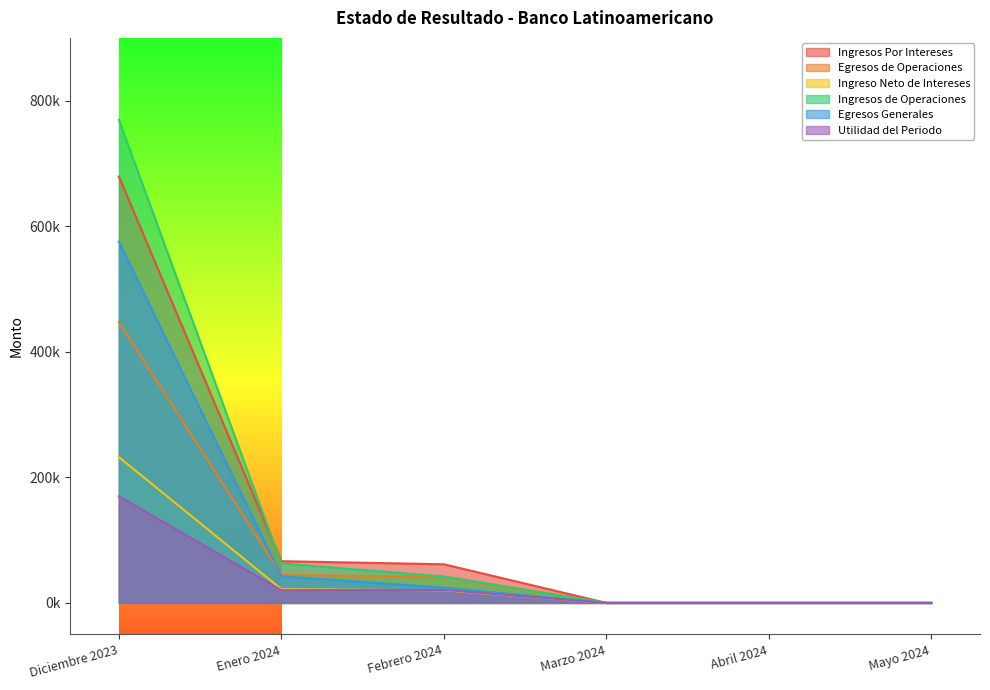

What are all the series names shown in the legend?

Ingresos Por Intereses, Egresos de Operaciones, Ingreso Neto de Intereses, Ingresos de Operaciones, Egresos Generales, Utilidad del Periodo